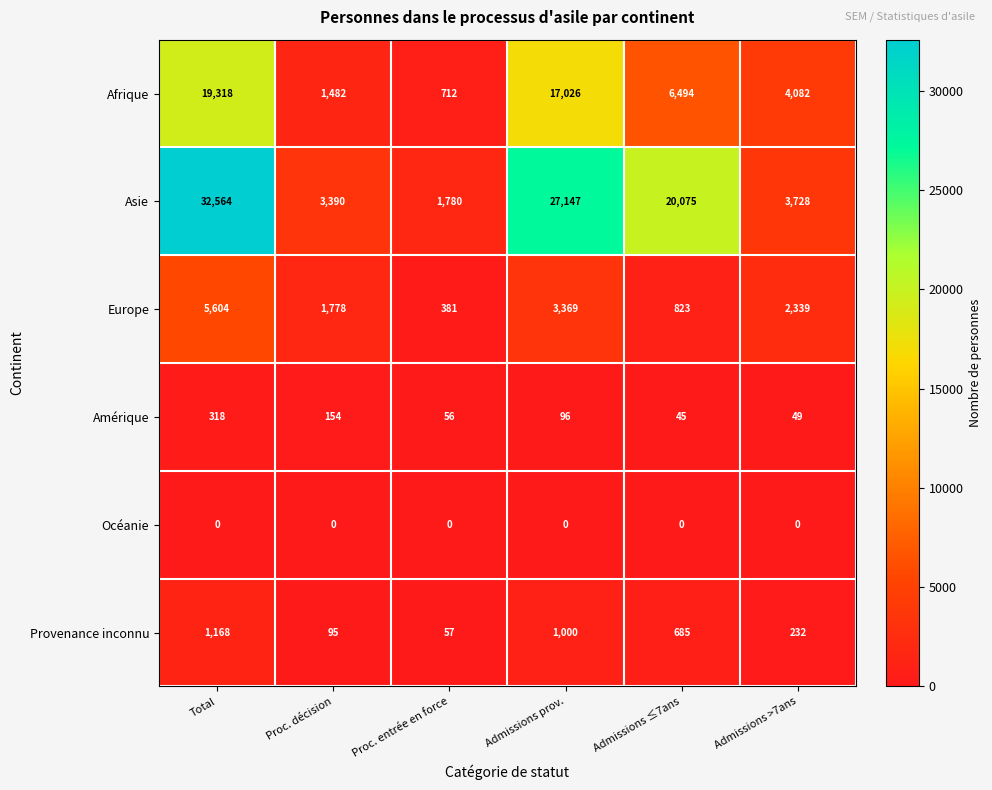

What is the sum of all Amérique values?

718